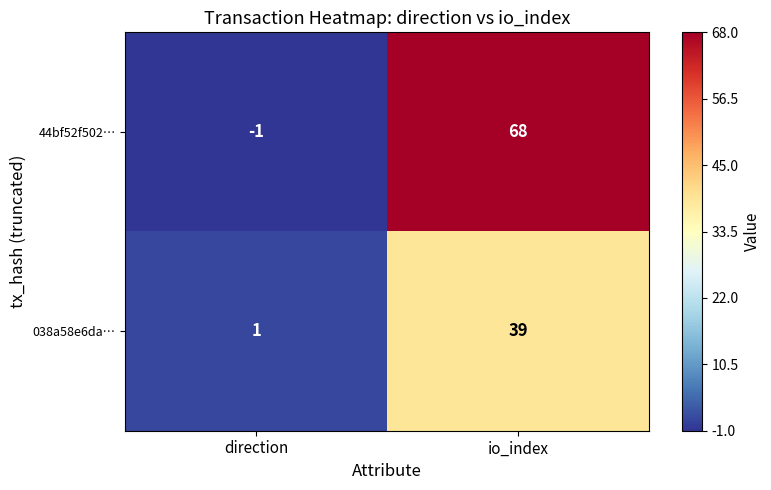

Reading left to right, extract all data points from this chart.

44bf52f502…: direction=-1	io_index=68
038a58e6da…: direction=1	io_index=39